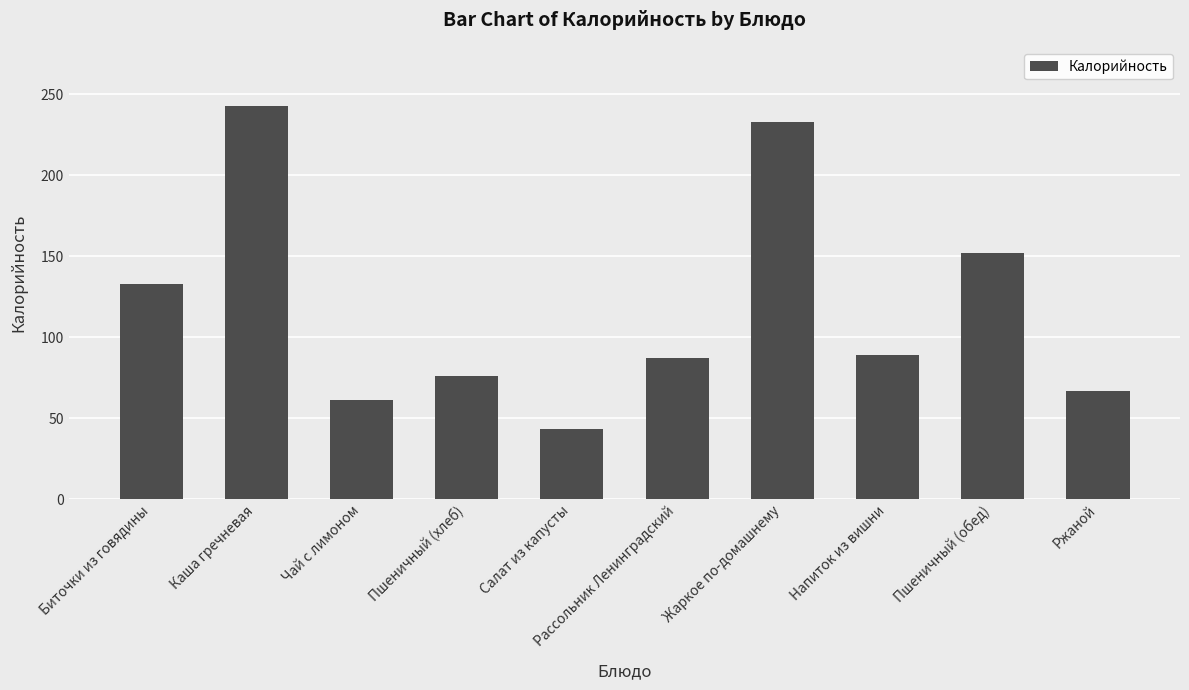

What is the sum of all values?

1184